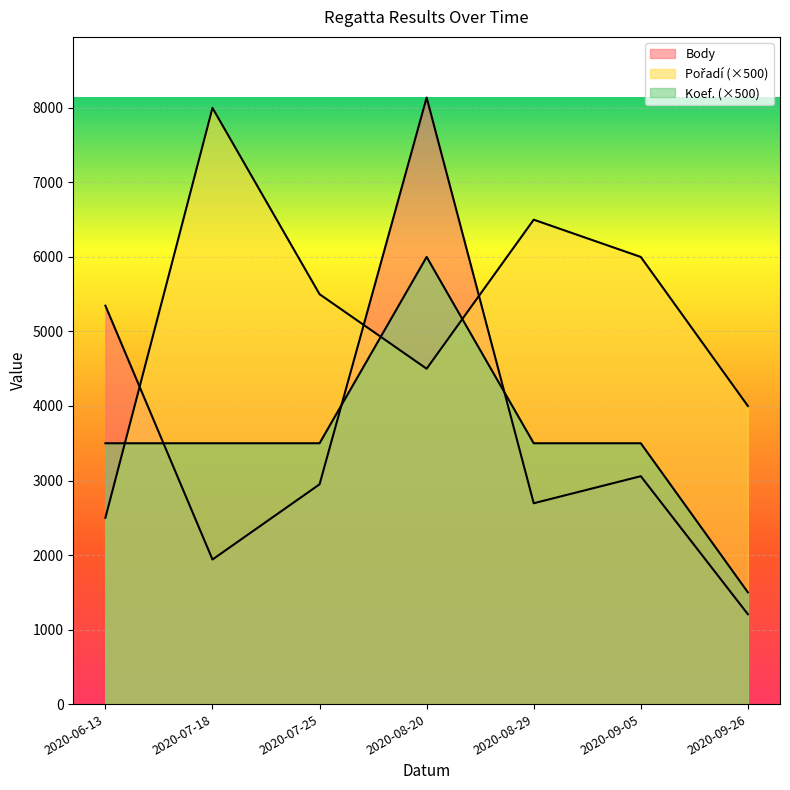

What is the sum of the Koef. values at 2020-06-13 and 2020-08-29?

7000